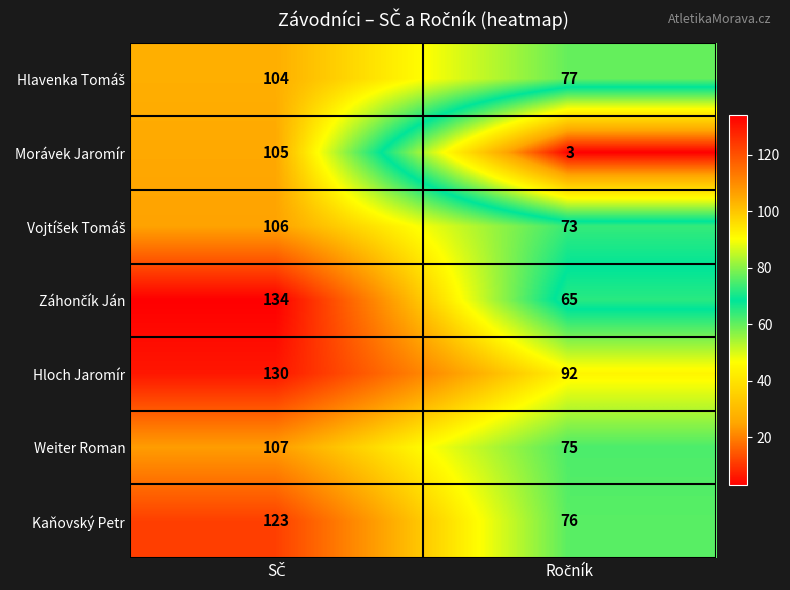

Which series has the widest spread of values?

Morávek Jaromír